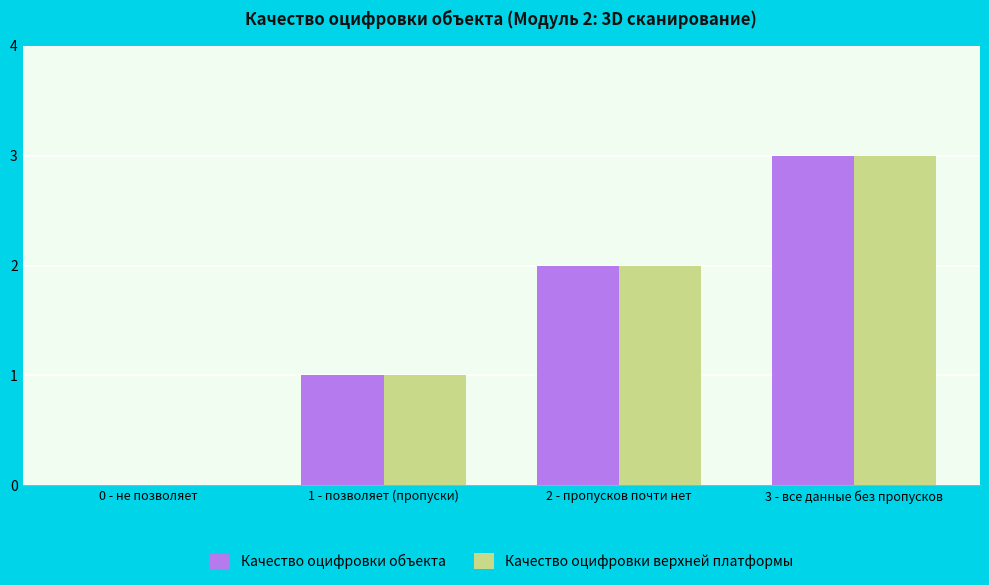

At which category is the sum across all series the highest?

3 - все данные без пропусков